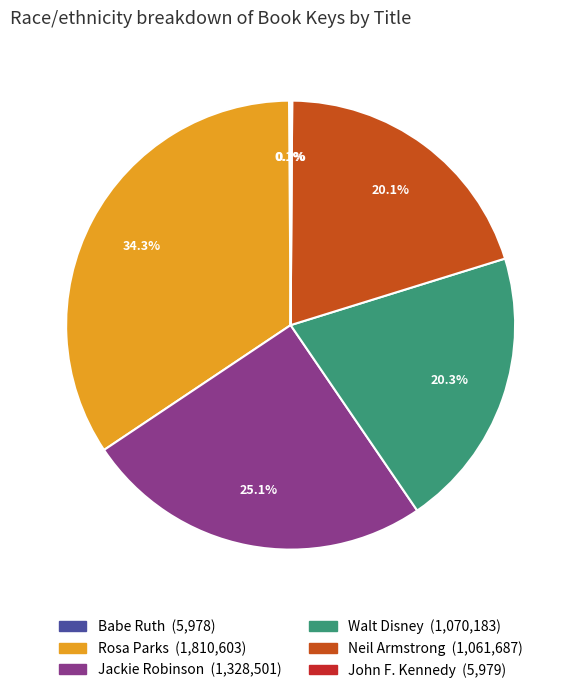

Combined, do Walt Disney and Rosa Parks account for over 50%?

Yes